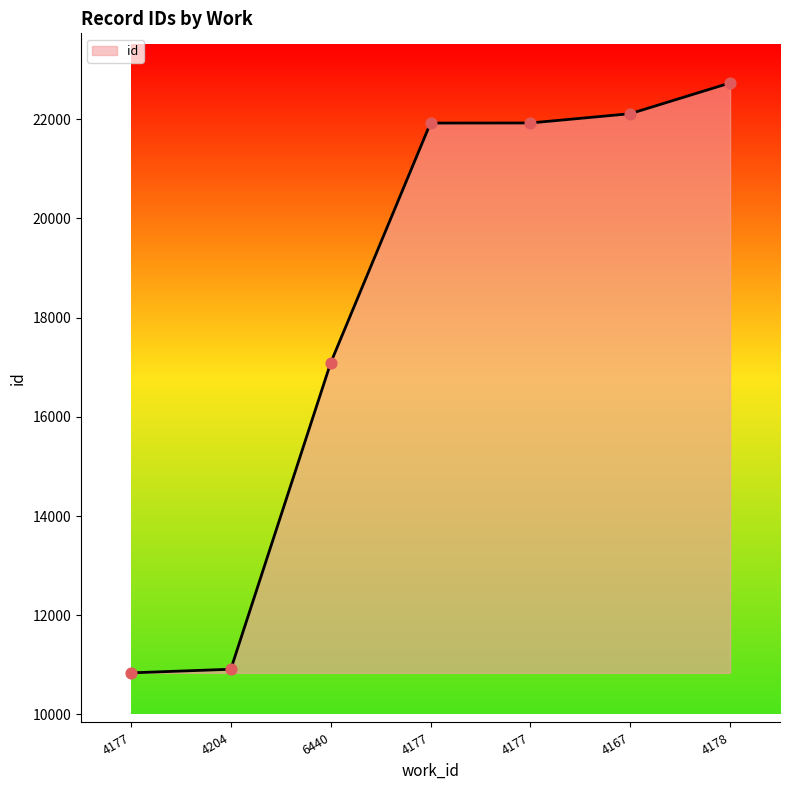

Approximately how many times larger is the value at 4178 compared to 4167?

1.0